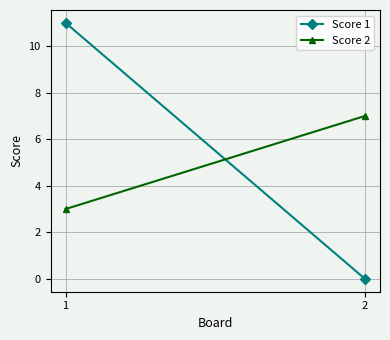

What is the value of the Score 2 point at the 2nd from the left?

7